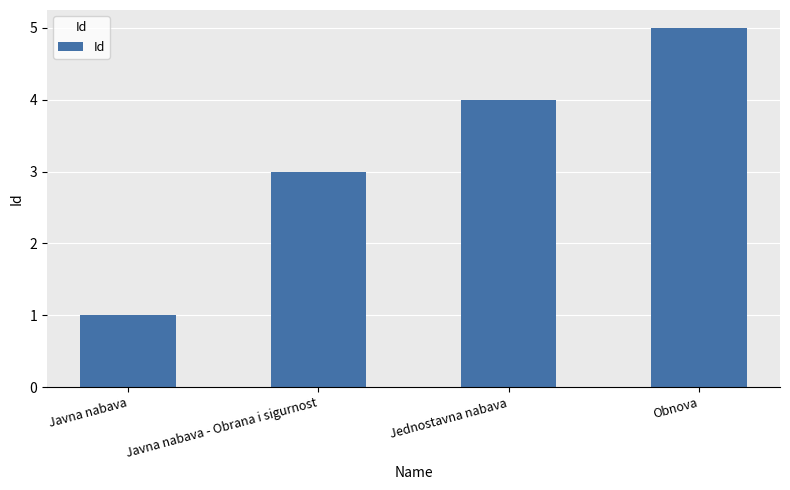

What value does the data have at Obnova?

5